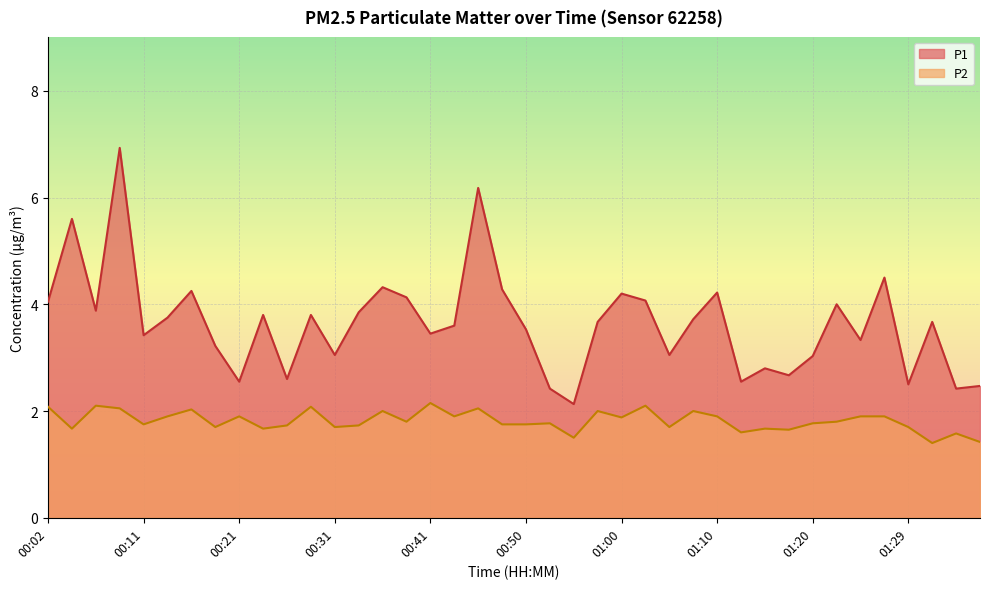

What is the minimum value for P1?

2.1